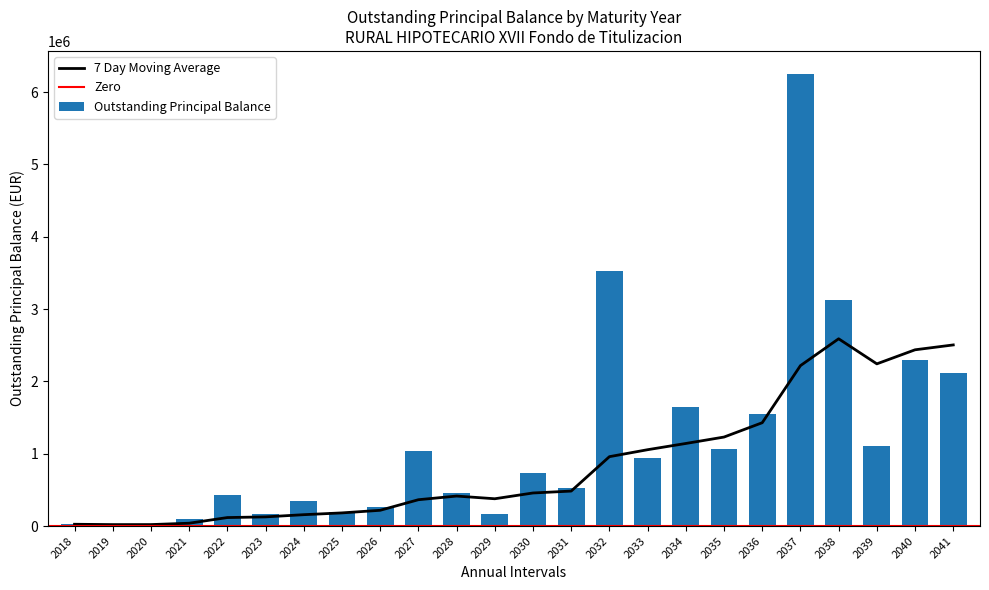

What is the greatest value displayed?

6255206.3